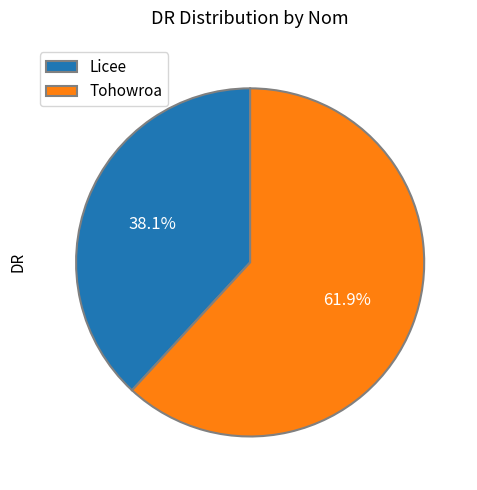

What percentage do Licee and Tohowroa together represent?

100.0%